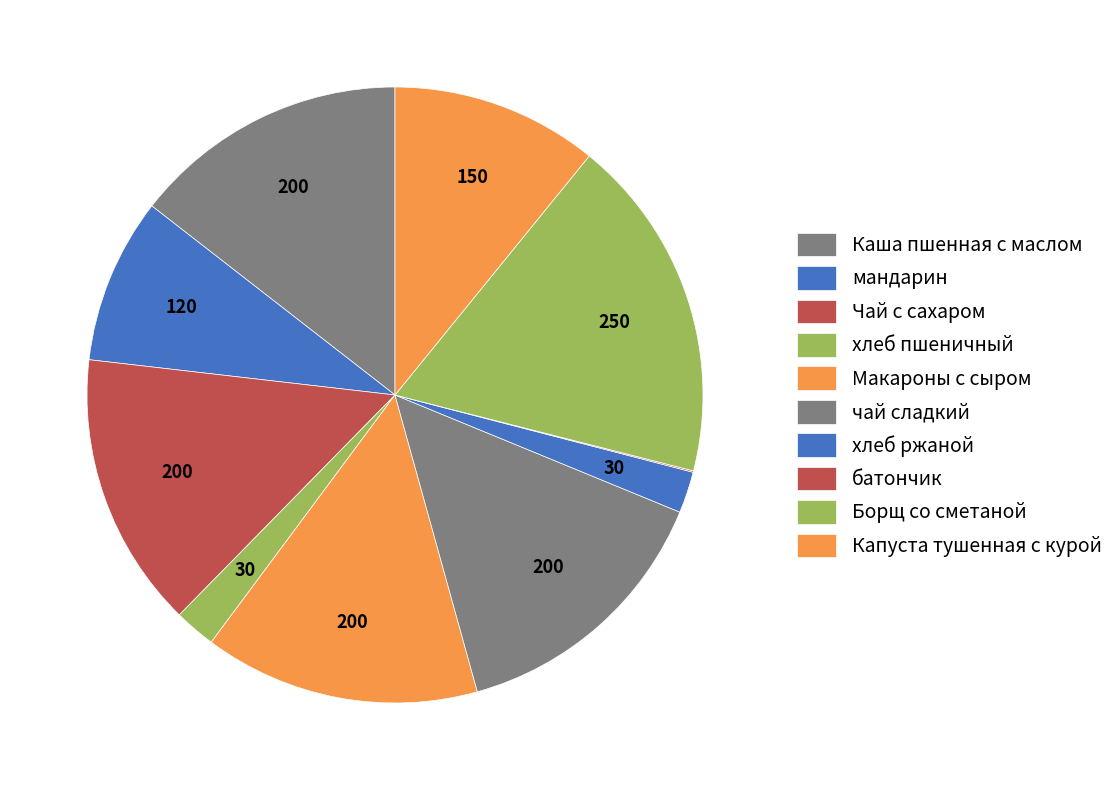

Does any single category account for the majority?

No